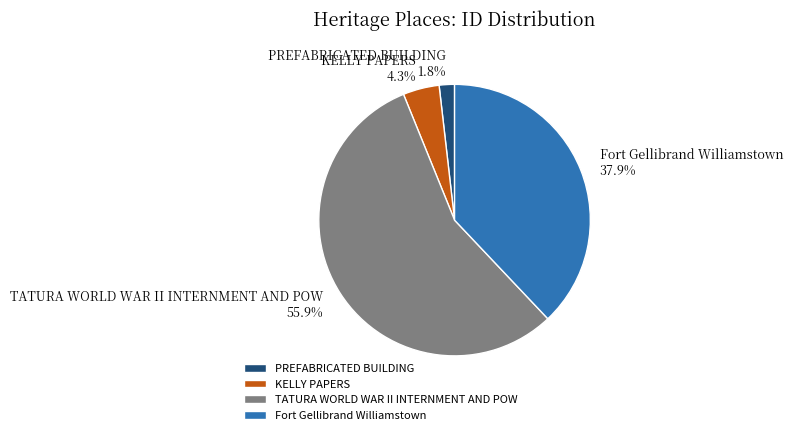

To the nearest percent, what is the average slice percentage?

25%